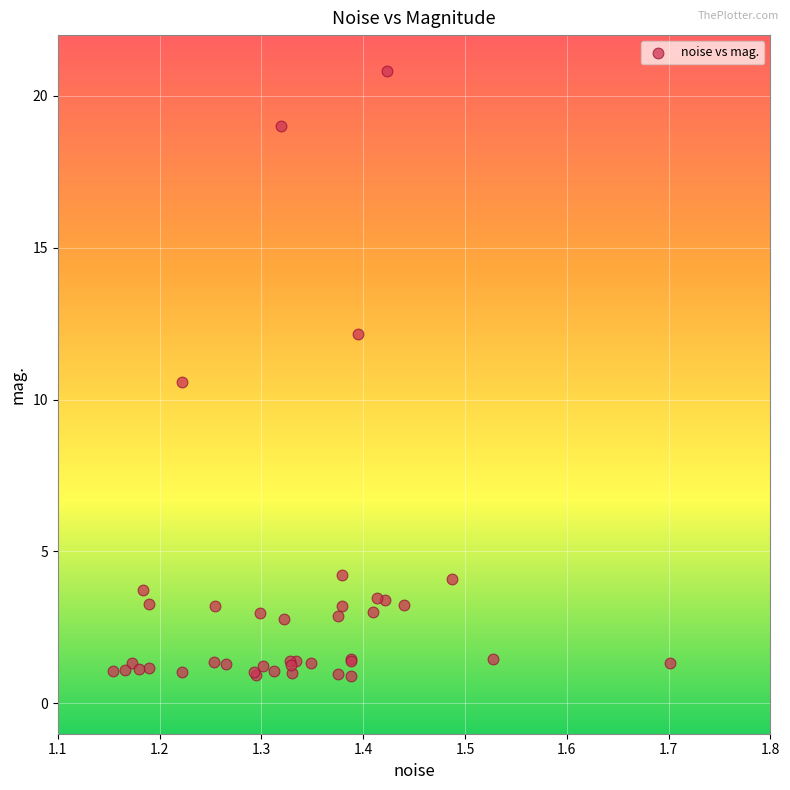

What Y value in the scatter plot is closest to 10?

10.6